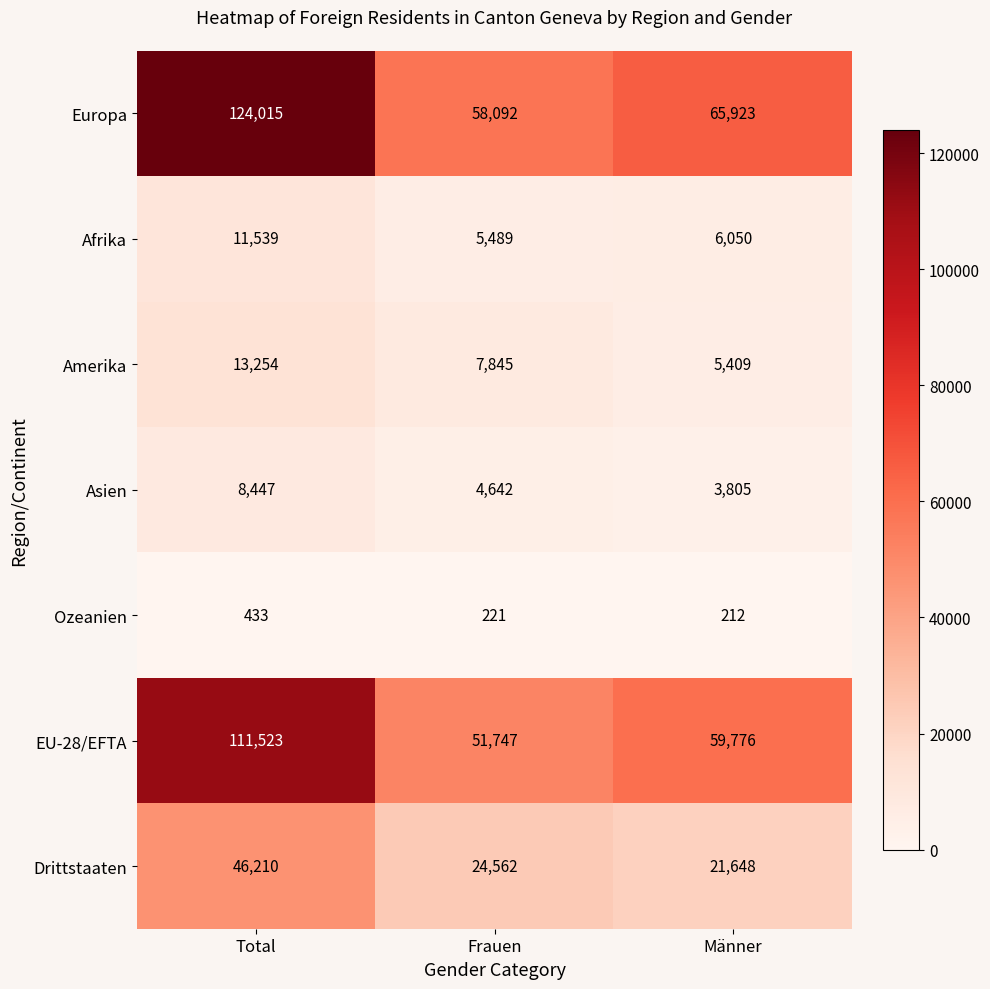

What is the sum of all Ozeanien values?

866